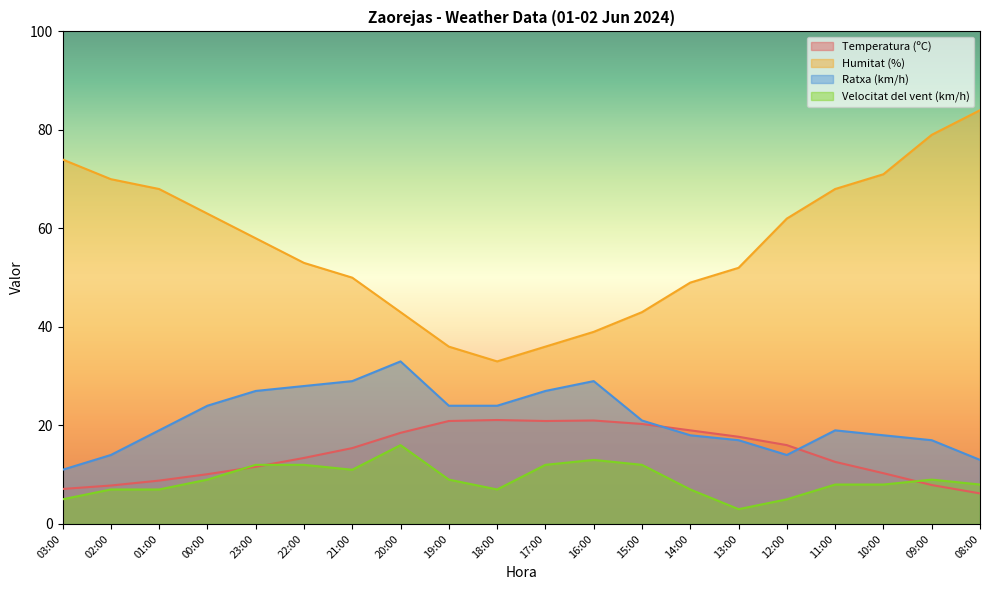

What is the spread (max minus min) of values at 02:00?

63.0